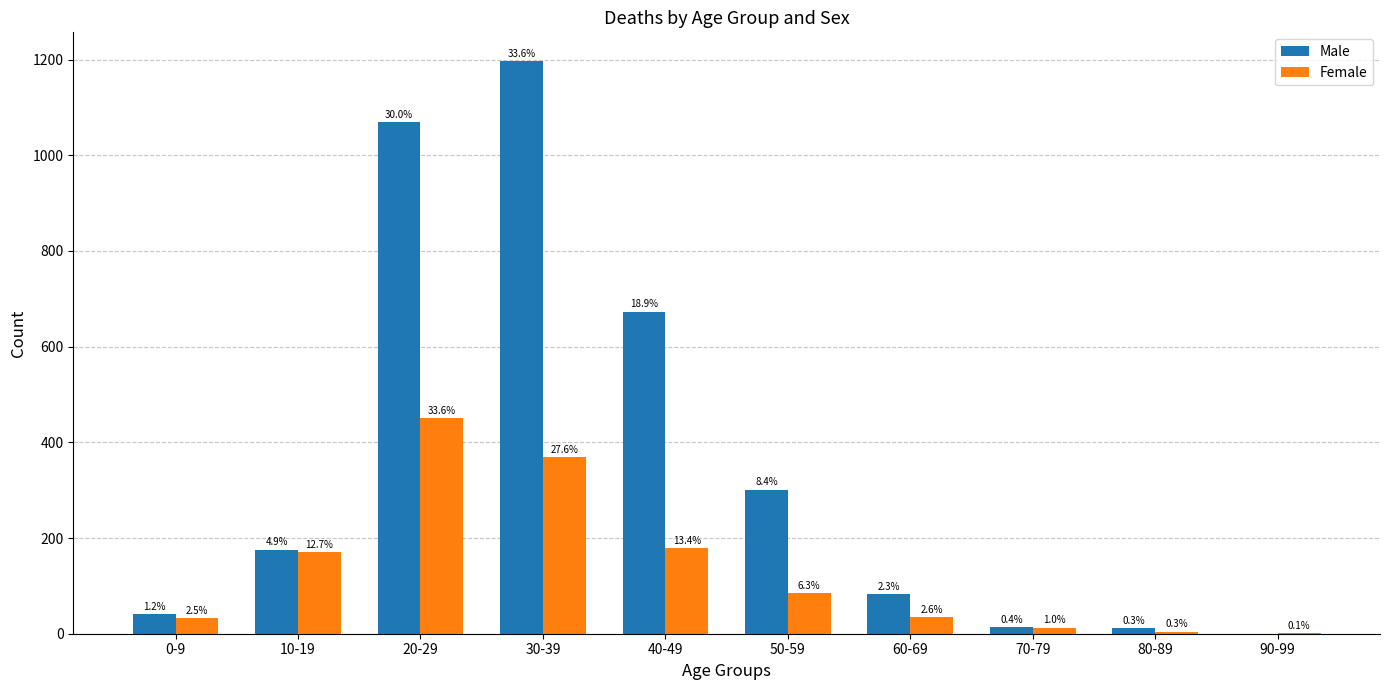

What are all the series names shown in the legend?

Male, Female